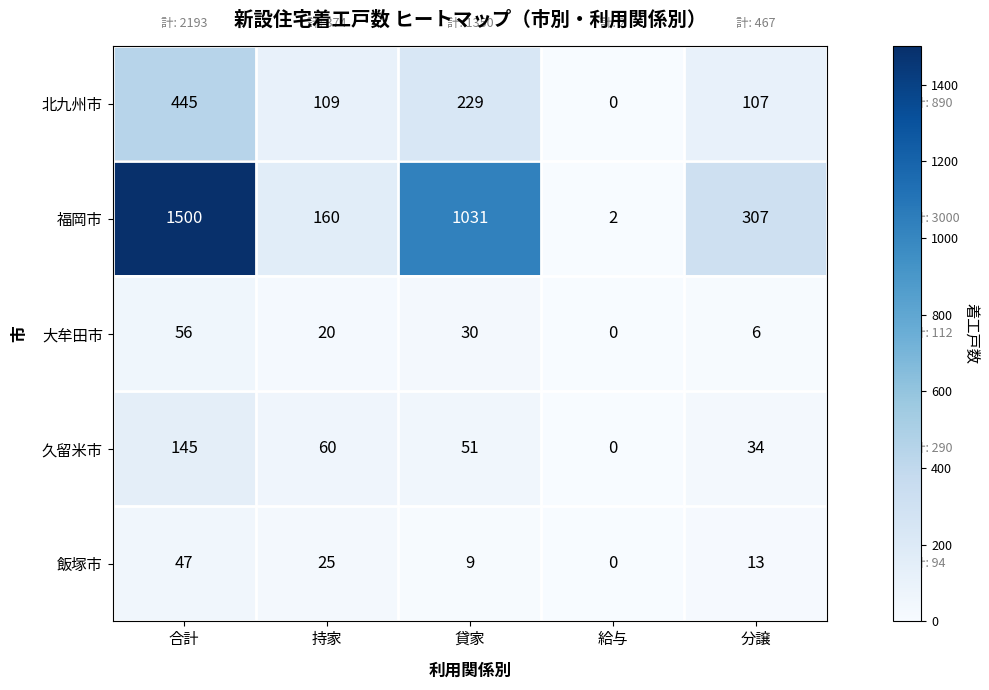

Which series changed the most between 合計 and 分譲?

福岡市